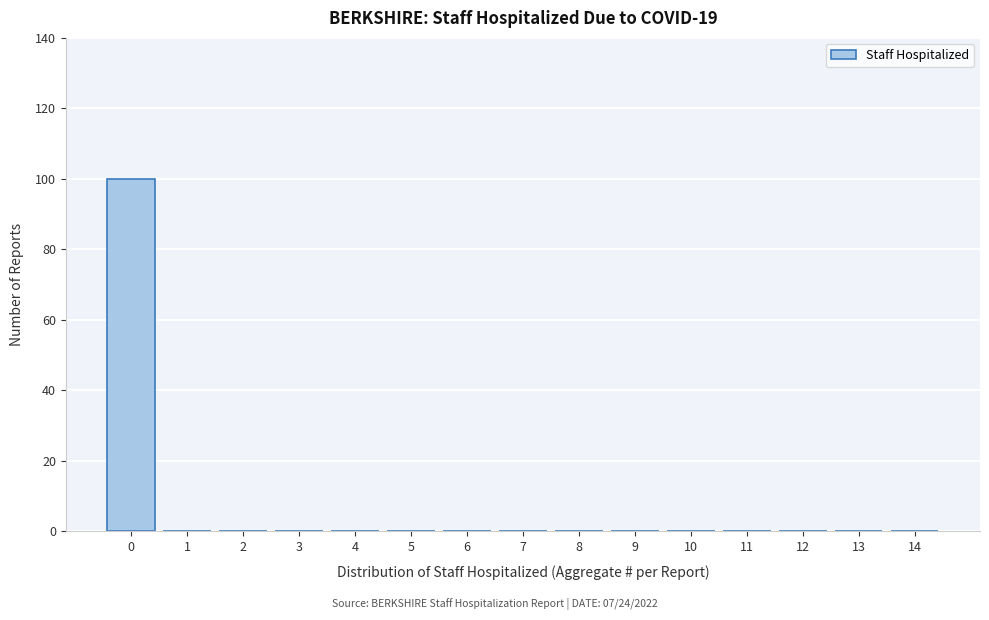

Reading right to left, extract all data points from this chart.

14=0	13=0	12=0	11=0	10=0	9=0	8=0	7=0	6=0	5=0	4=0	3=0	2=0	1=0	0=100